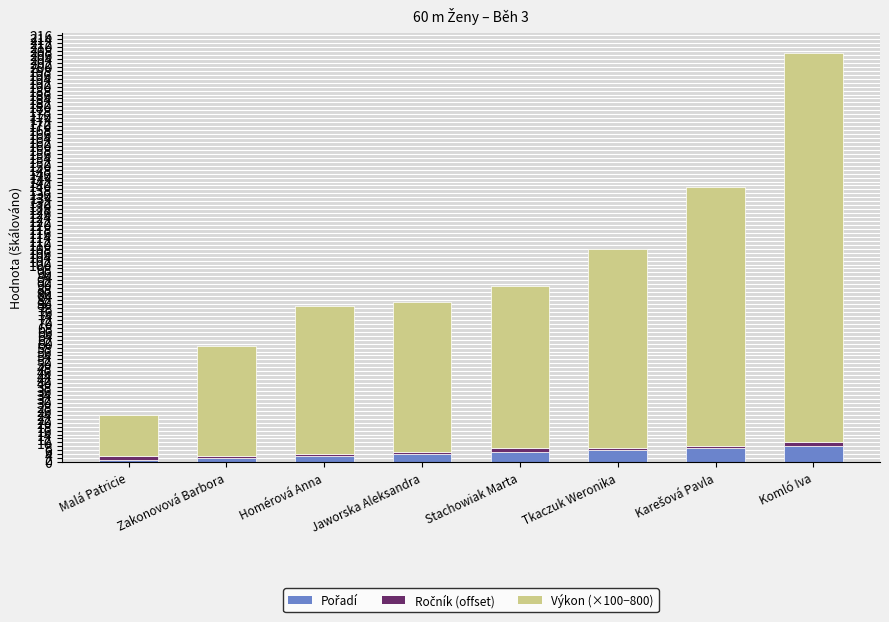

At which category is the sum across all series the highest?

Komló Iva